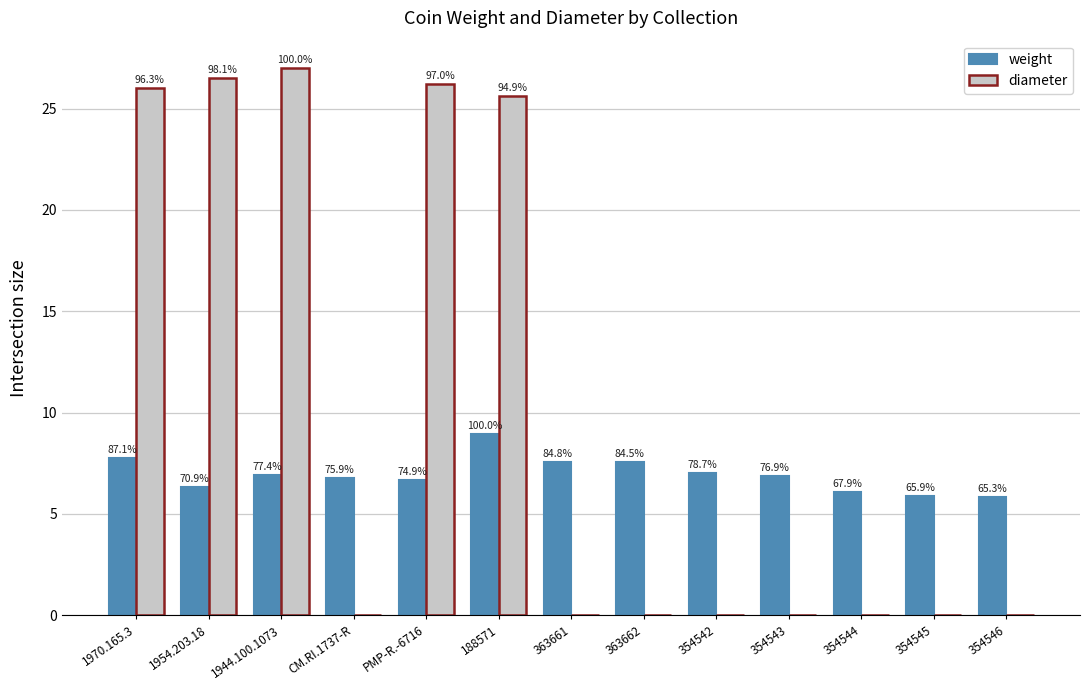

How many groups of bars are there?

13